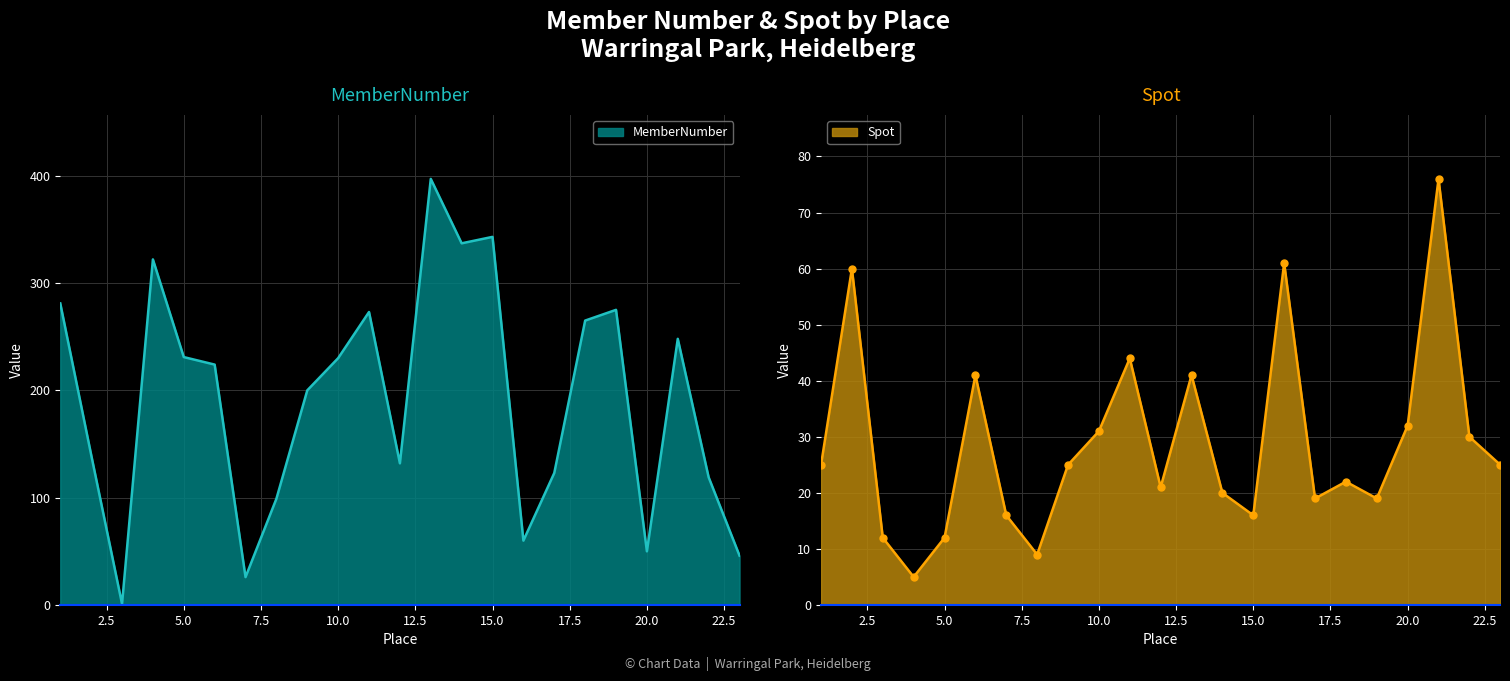

Reading right to left, list all the values displayed in this chart.

MemberNumber: 23=46	22=119	21=248	20=50	19=275	18=265	17=123	16=60	15=343	14=337	13=397	12=132	11=273	10=230	9=200	8=99	7=26	6=224	5=231	4=322	3=1	2=140	1=281
Spot: 23=25	22=30	21=76	20=32	19=19	18=22	17=19	16=61	15=16	14=20	13=41	12=21	11=44	10=31	9=25	8=9	7=16	6=41	5=12	4=5	3=12	2=60	1=25